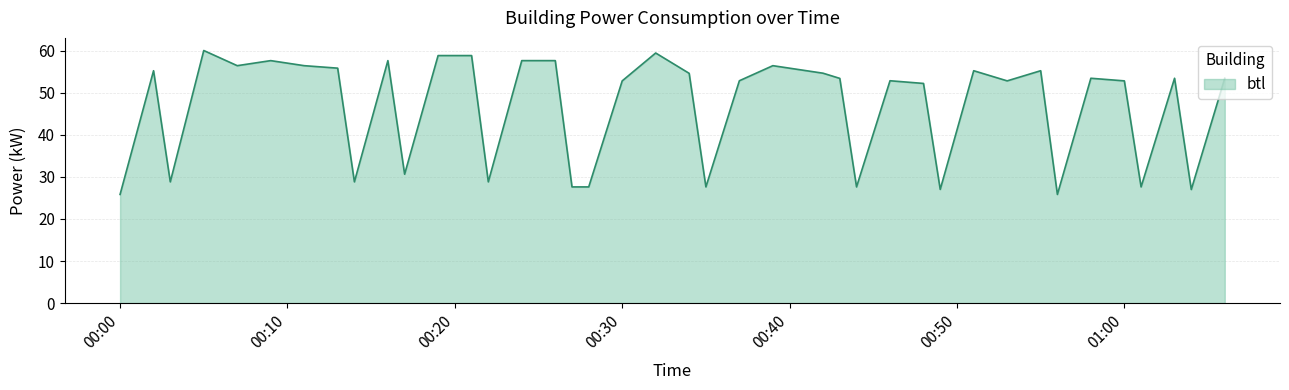

What is the difference between the maximum and minimum values?

34.2